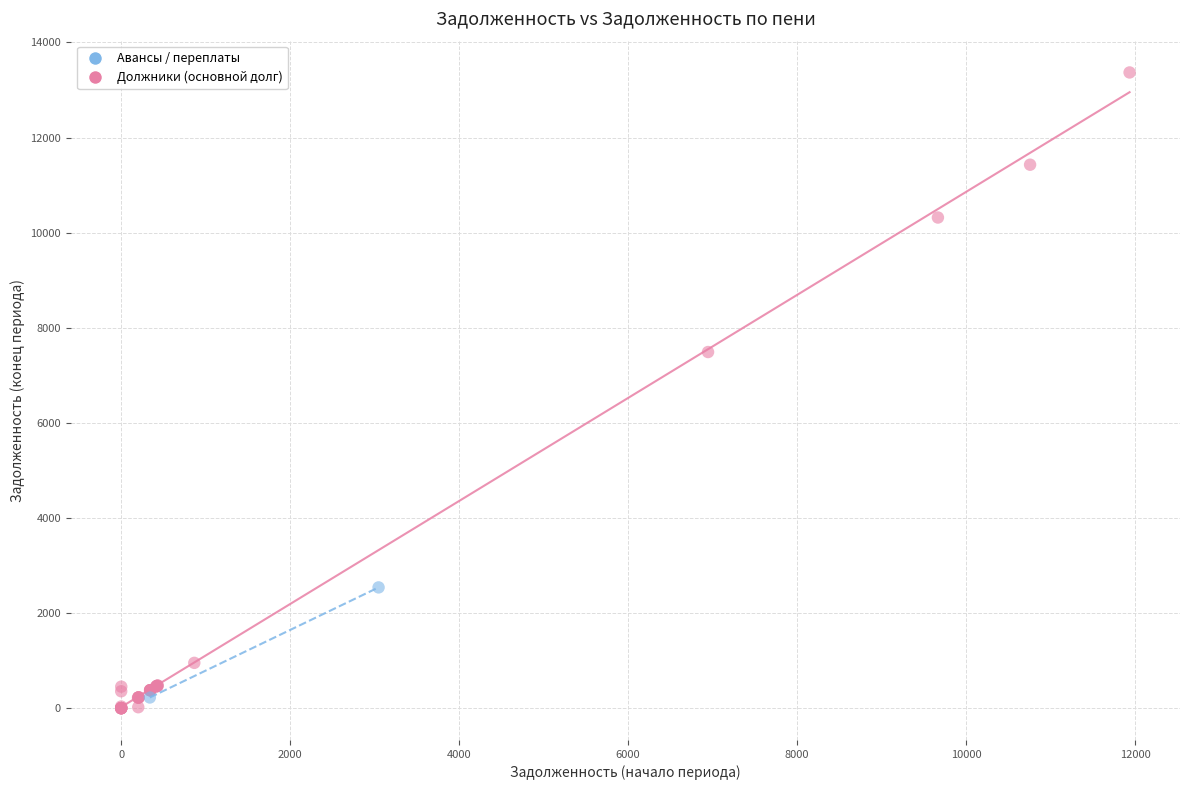

Which series has the largest Y range (max minus min)?

Должники (основной долг)